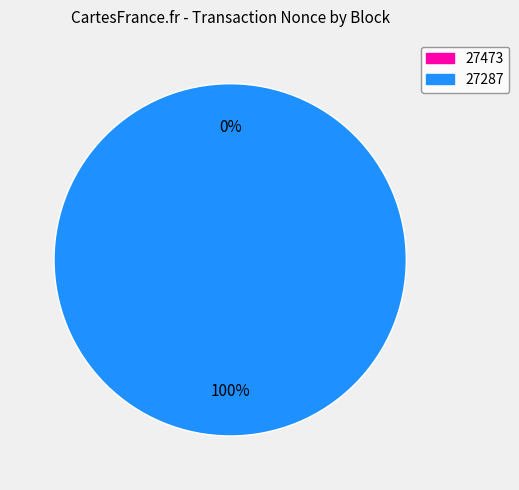

Count the number of slices in the pie.

2